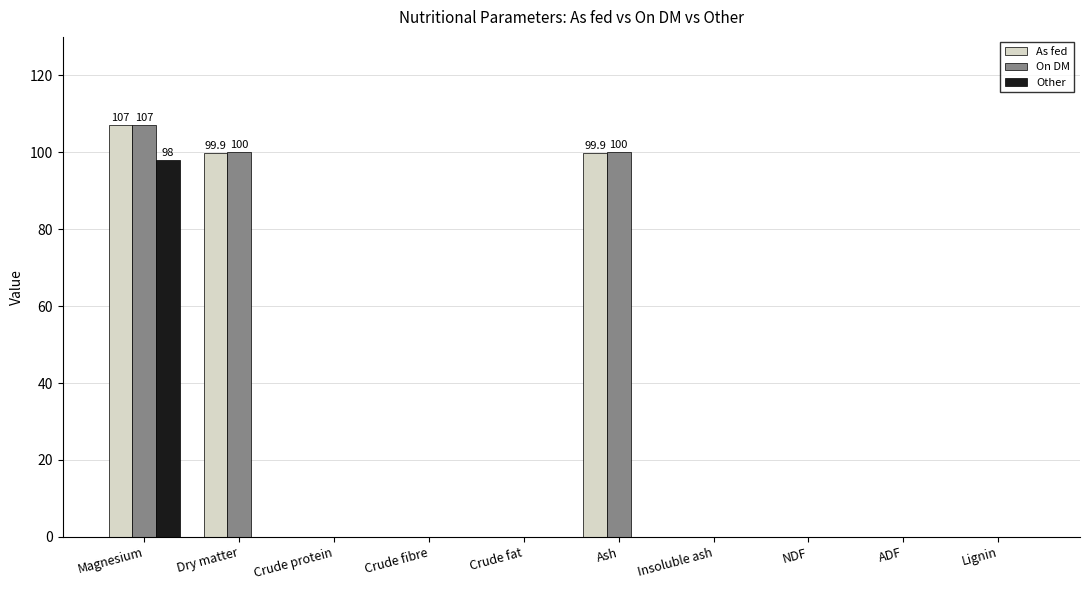

The Other series shows 52.6 at Crude protein. True or false?

False